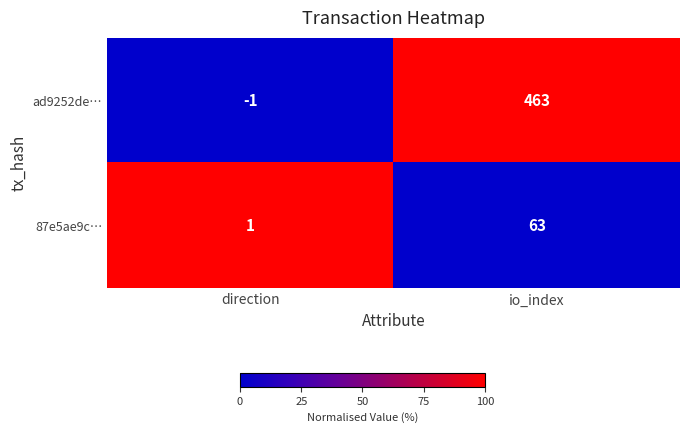

The value of 87e5ae9c… at direction is 1. True or false?

True